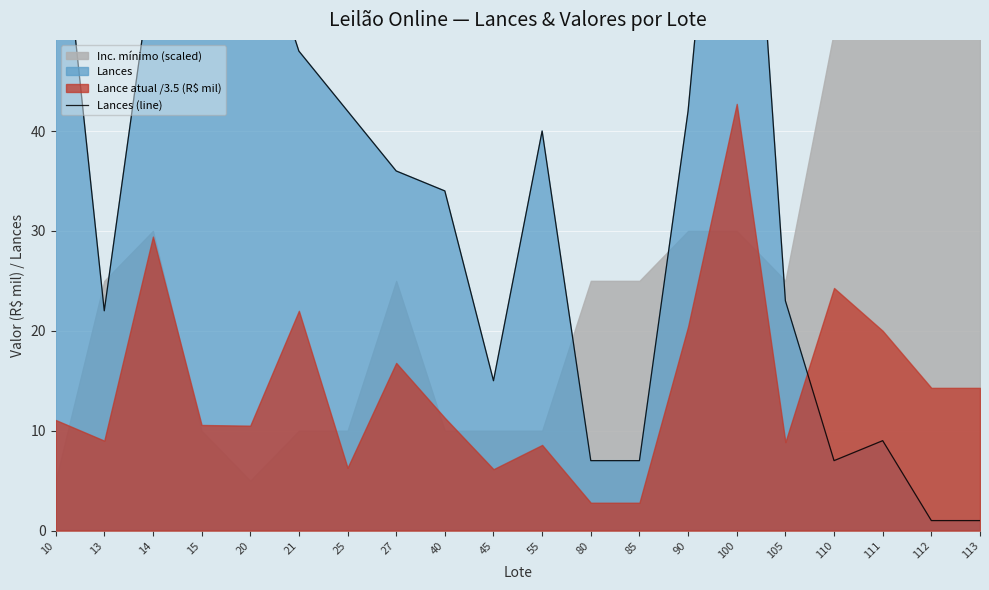

What is the change in value from 25 to 55?

-2